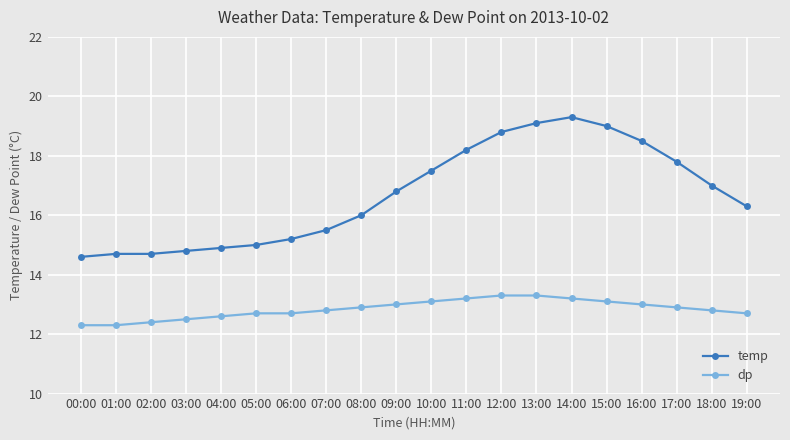

What is the difference between the temp values at 17:00 and 08:00?

1.8